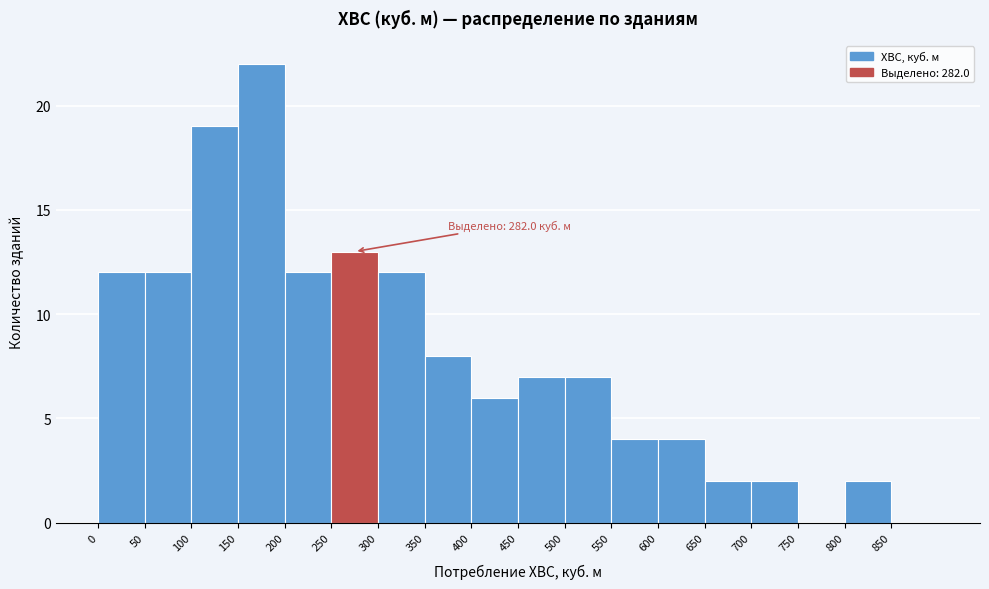

Over which range of the x-axis is the bar tallest?

150 to 200